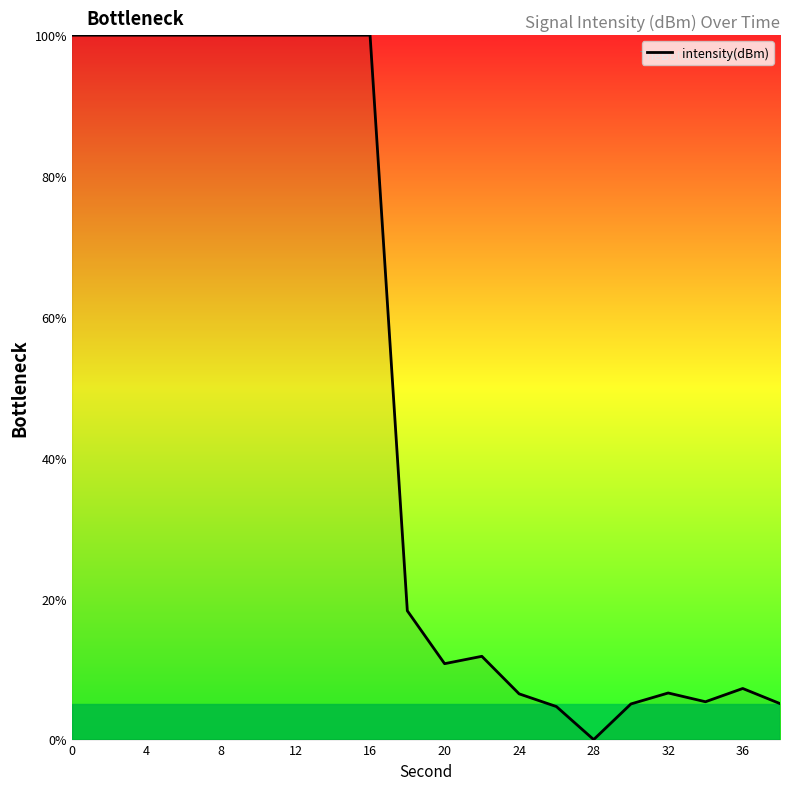

What is the difference between the maximum and minimum values?

100.0